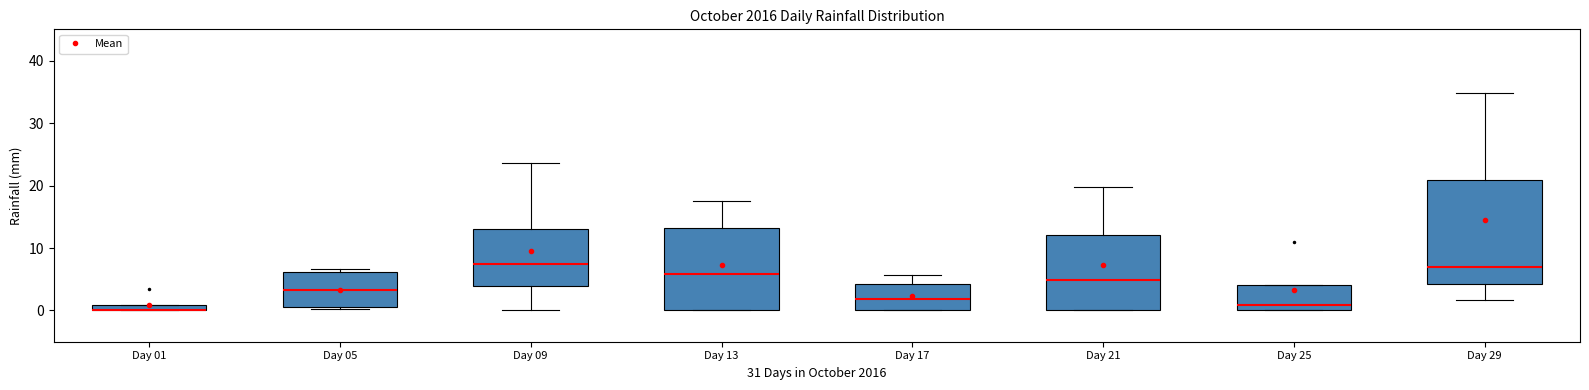

Comparing the boxes themselves (not the whiskers), which one is the tallest?

Day 29